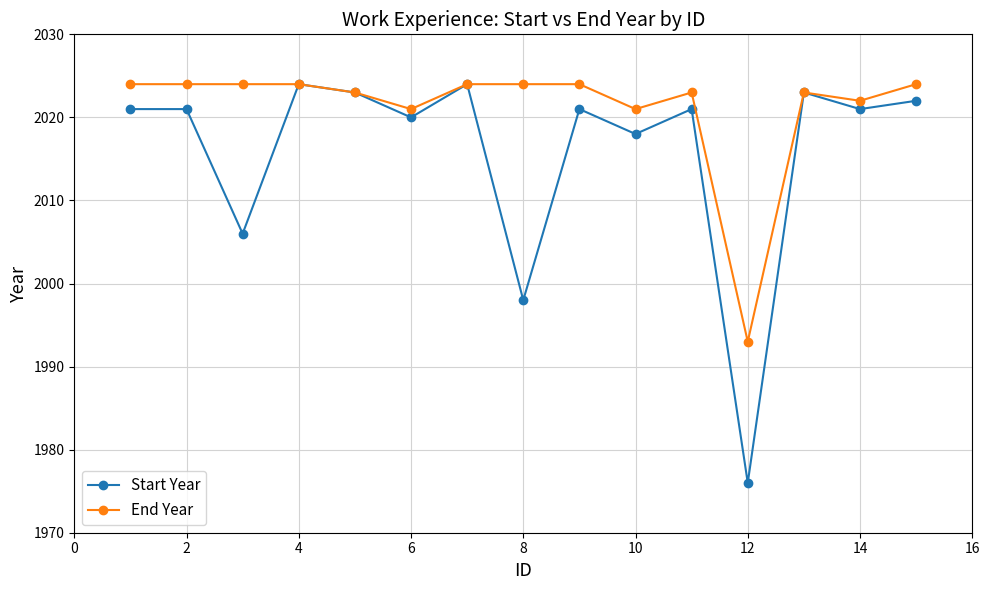

What is the value of the Start Year point at the 11th from the left?

2021